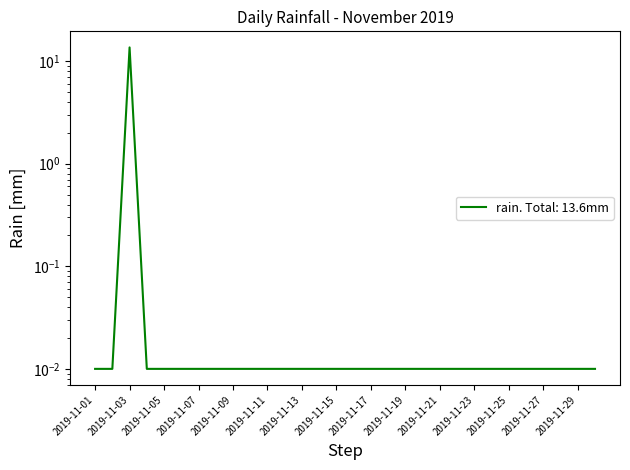

Reading left to right, what are all the values shown in this chart?

0.0	0.0	13.6	0.0	0.0	0.0	0.0	0.0	0.0	0.0	0.0	0.0	0.0	0.0	0.0	0.0	0.0	0.0	0.0	0.0	0.0	0.0	0.0	0.0	0.0	0.0	0.0	0.0	0.0	0.0